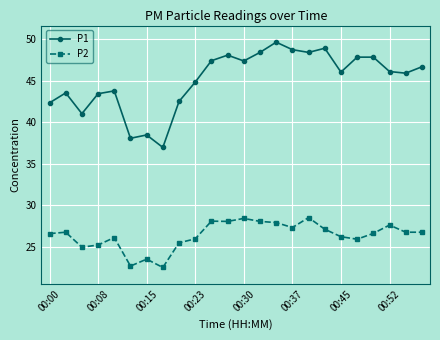

Is this an area chart (filled region under the line)?

No